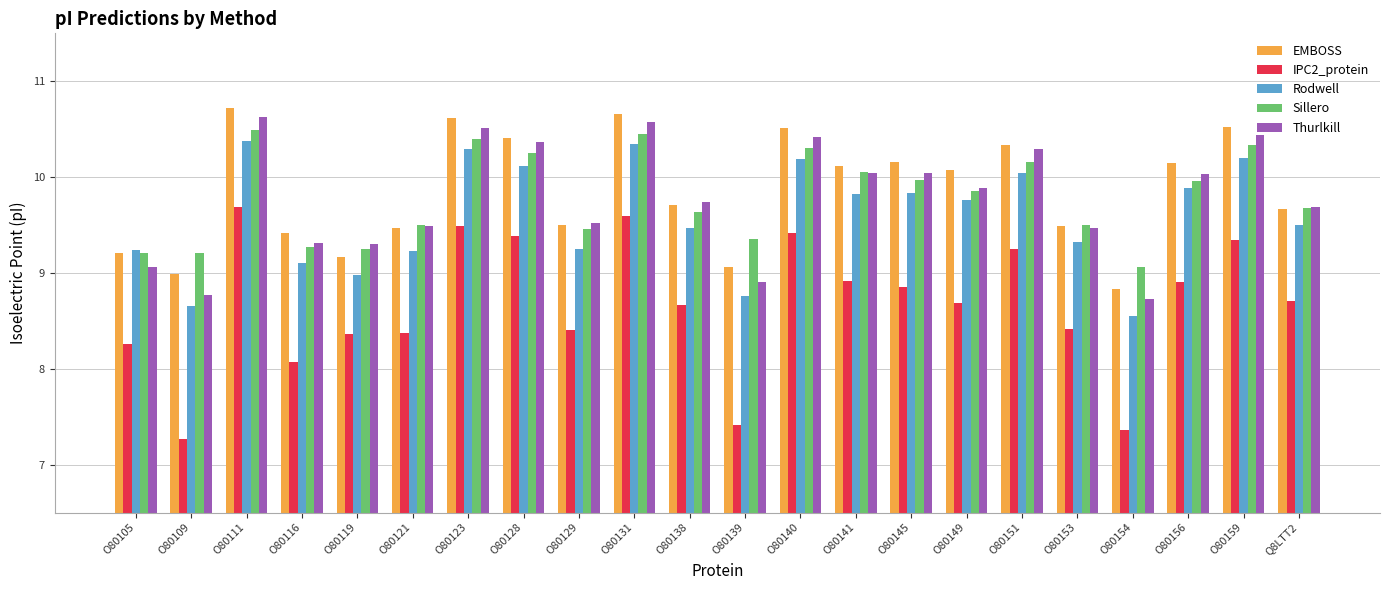

At O80139, list the series in order from smallest to largest.

IPC2_protein, Rodwell, Thurlkill, EMBOSS, Sillero